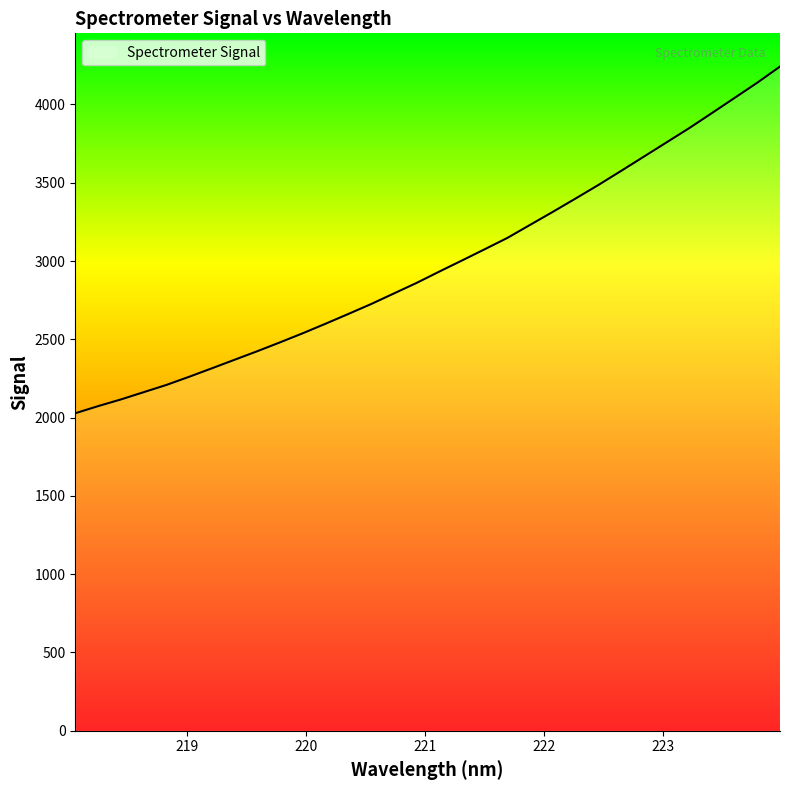

What is the smallest value displayed?

2028.0